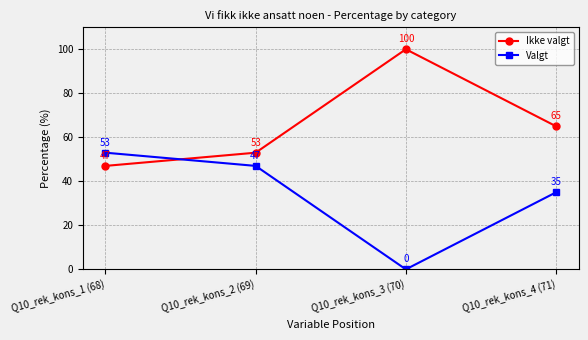

Which series has the largest total across all categories?

Ikke valgt